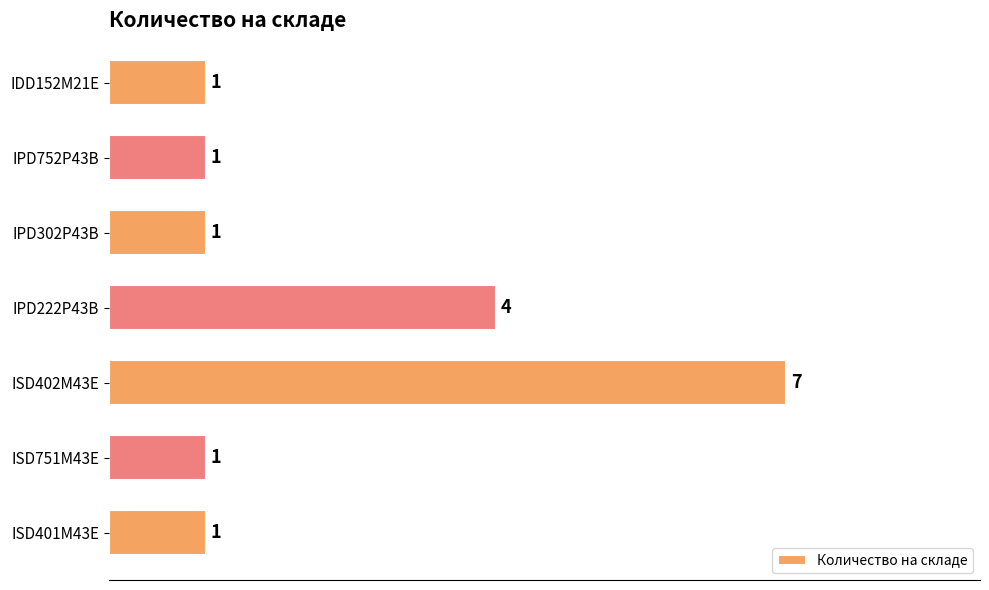

The chart shows a value of 0 at IPD752P43B. True or false?

False